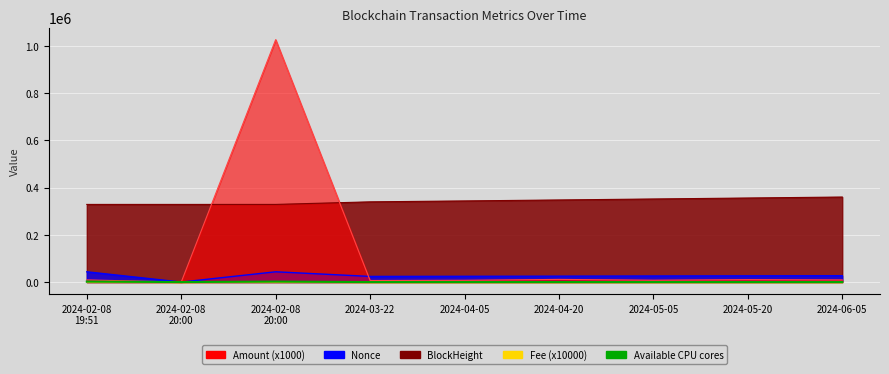

What is the label of the 3rd point from the right?

2024-05-05